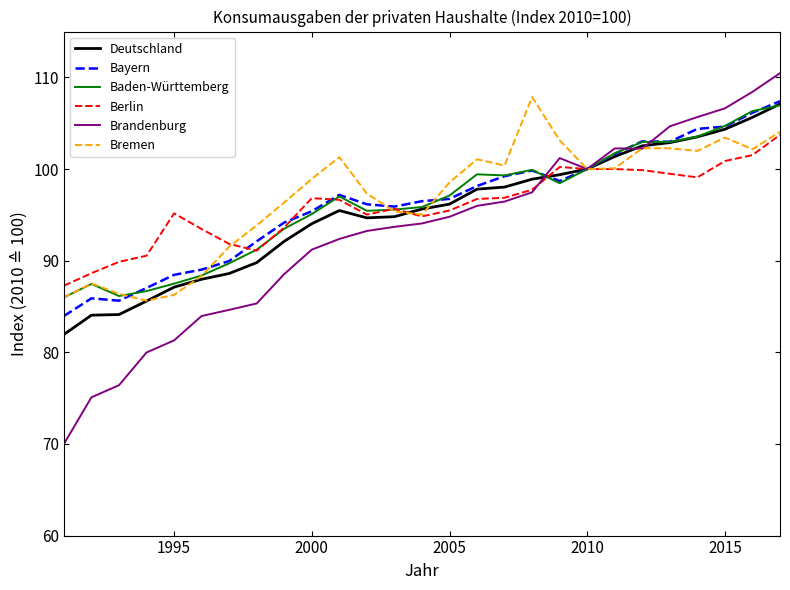

What is the smallest value displayed?

70.0